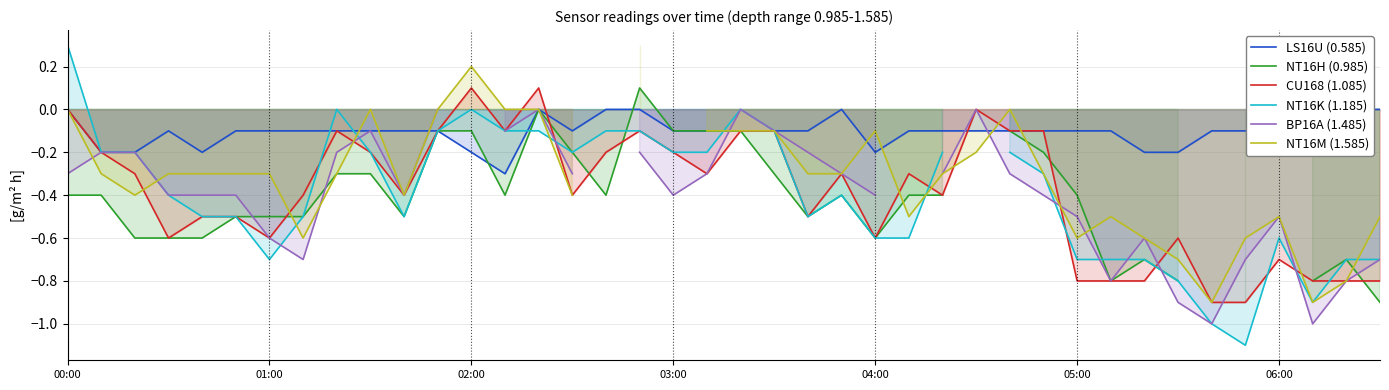

The NT16H (0.985) series shows -0.4 at 39. True or false?

False